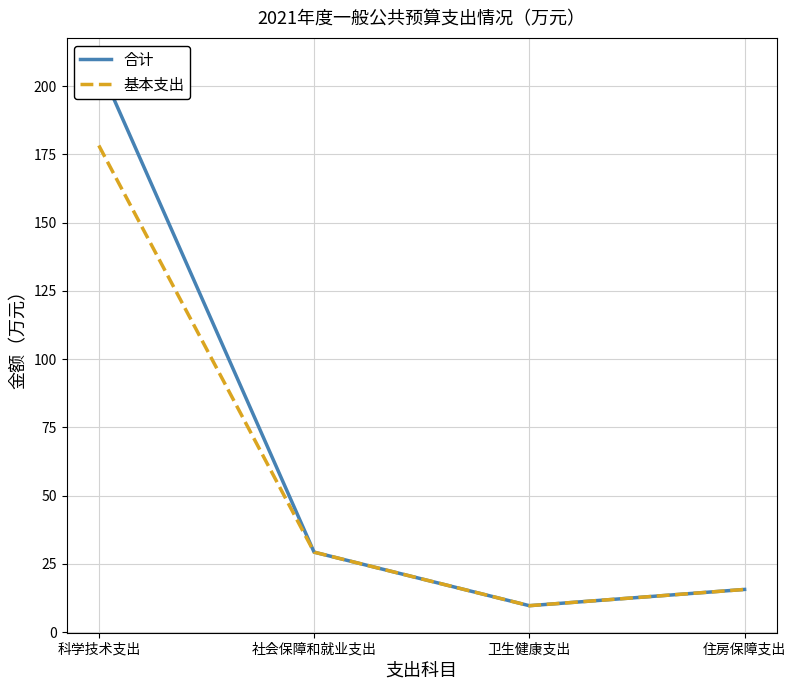

At which label does 合计 first exceed 29?

科学技术支出